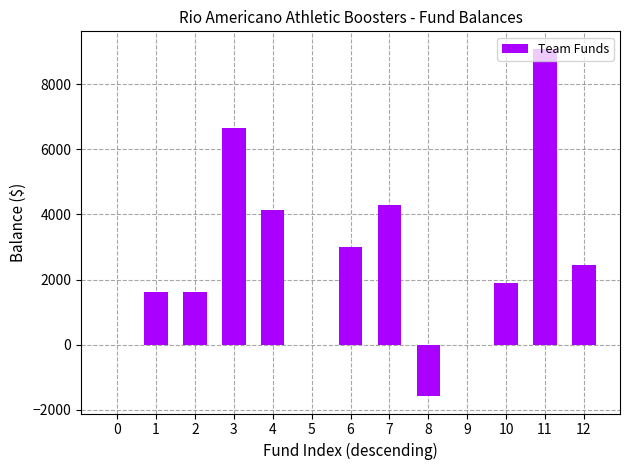

What is the change in value from 2 to 6?

+1371.6